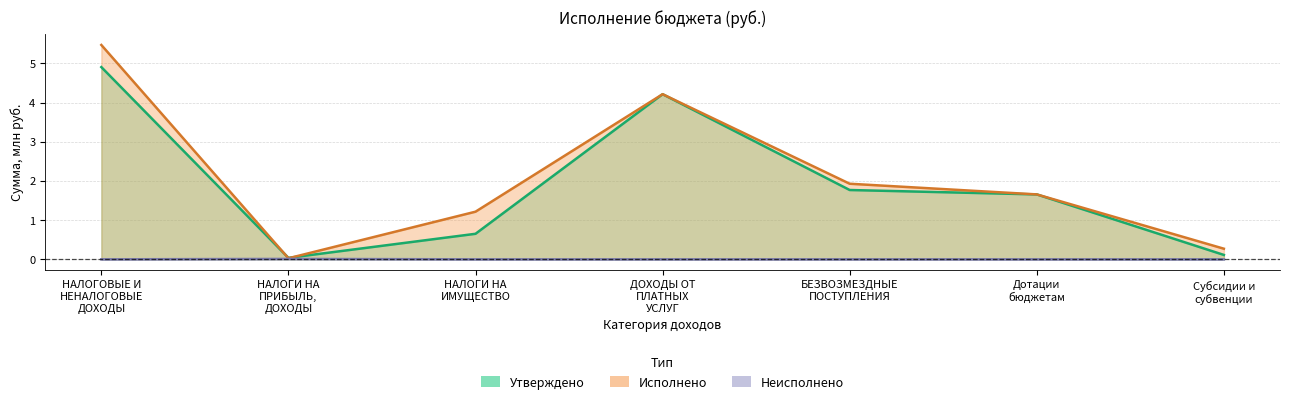

True or false: Неисполнено has a value of 0.0 at БЕЗВОЗМЕЗДНЫЕ
ПОСТУПЛЕНИЯ.

True